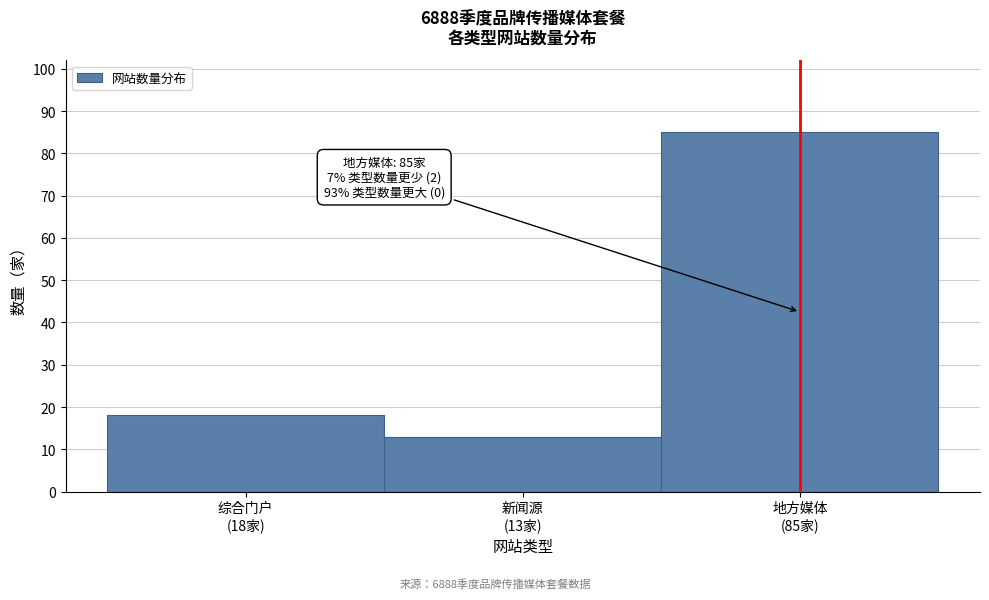

Reading right to left, transcribe all the data shown in this chart.

85	13	18